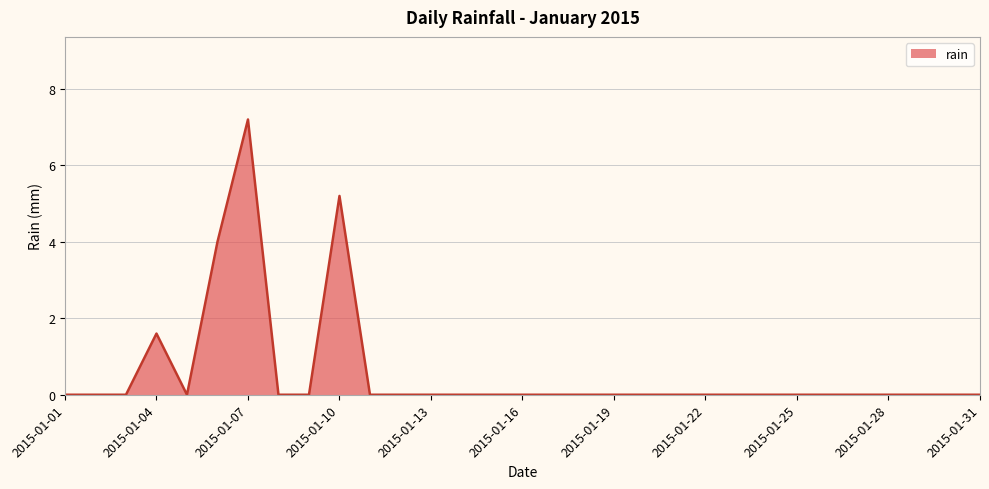

What is the maximum value shown in the chart?

7.2